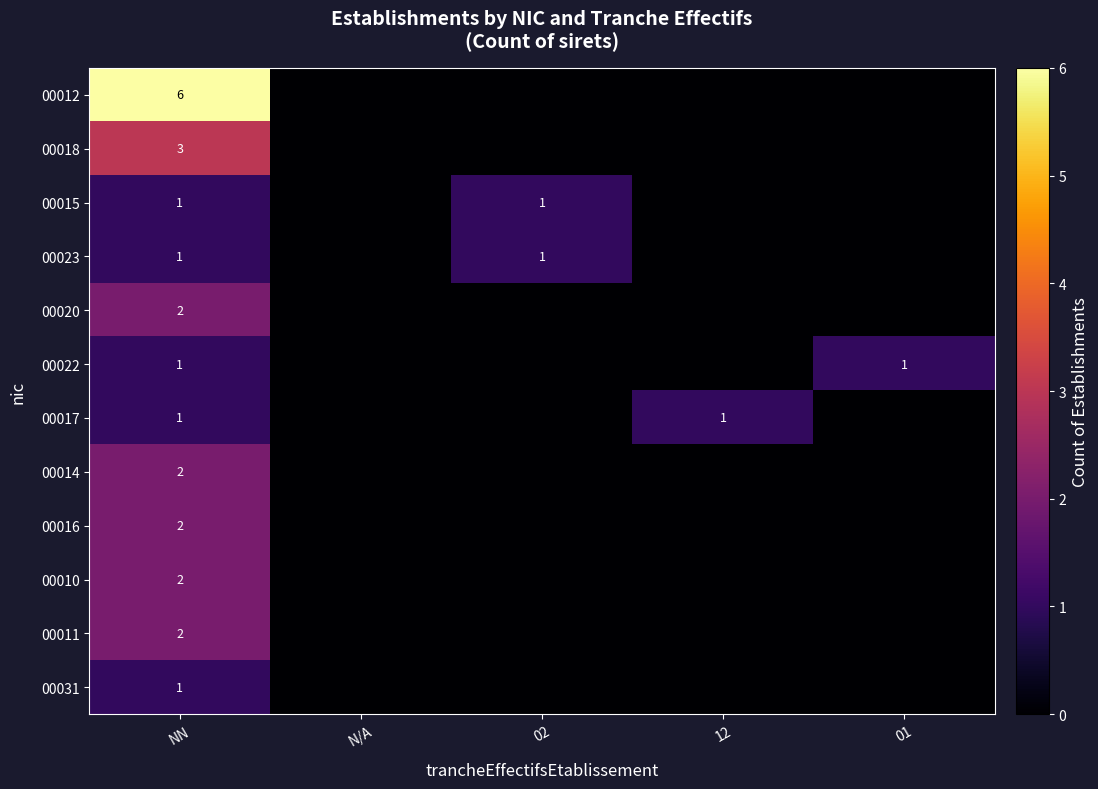

What is the difference between the highest and lowest values at NN?

5